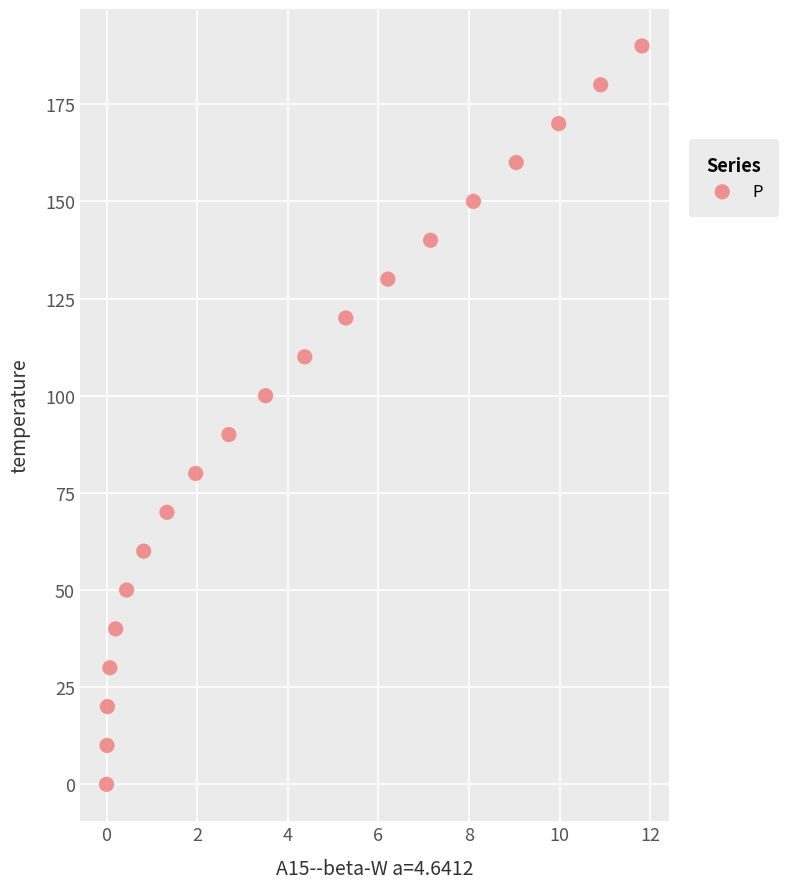

What is the range of Y values (max minus min)?

190